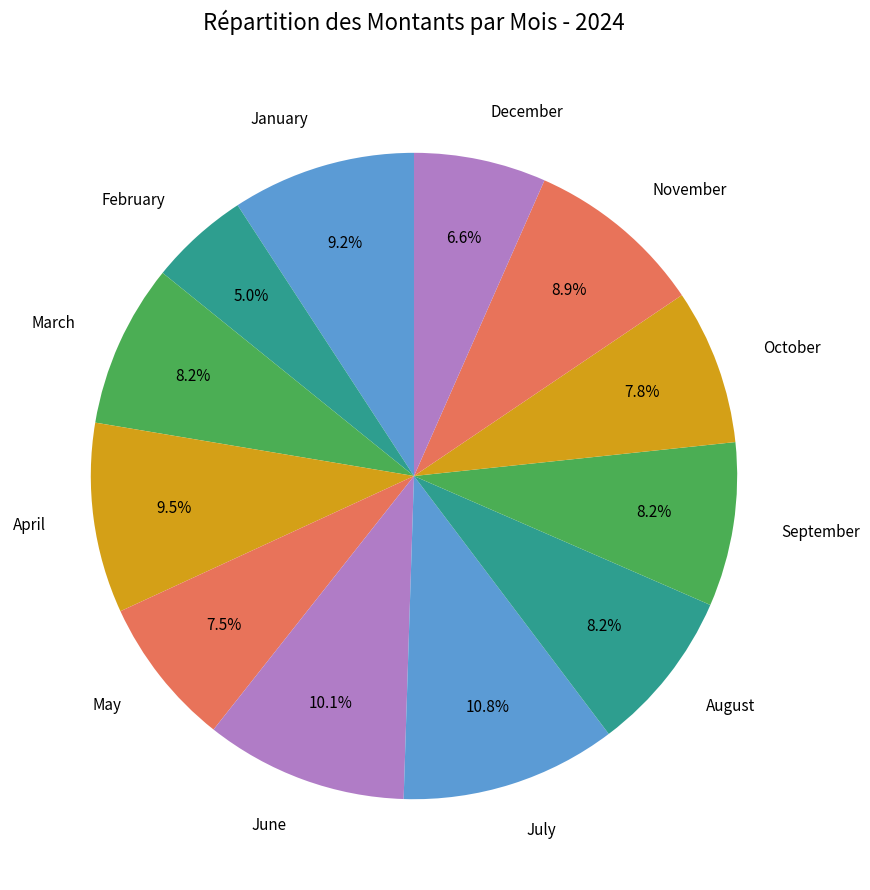

What is the largest slice in the pie chart?

July